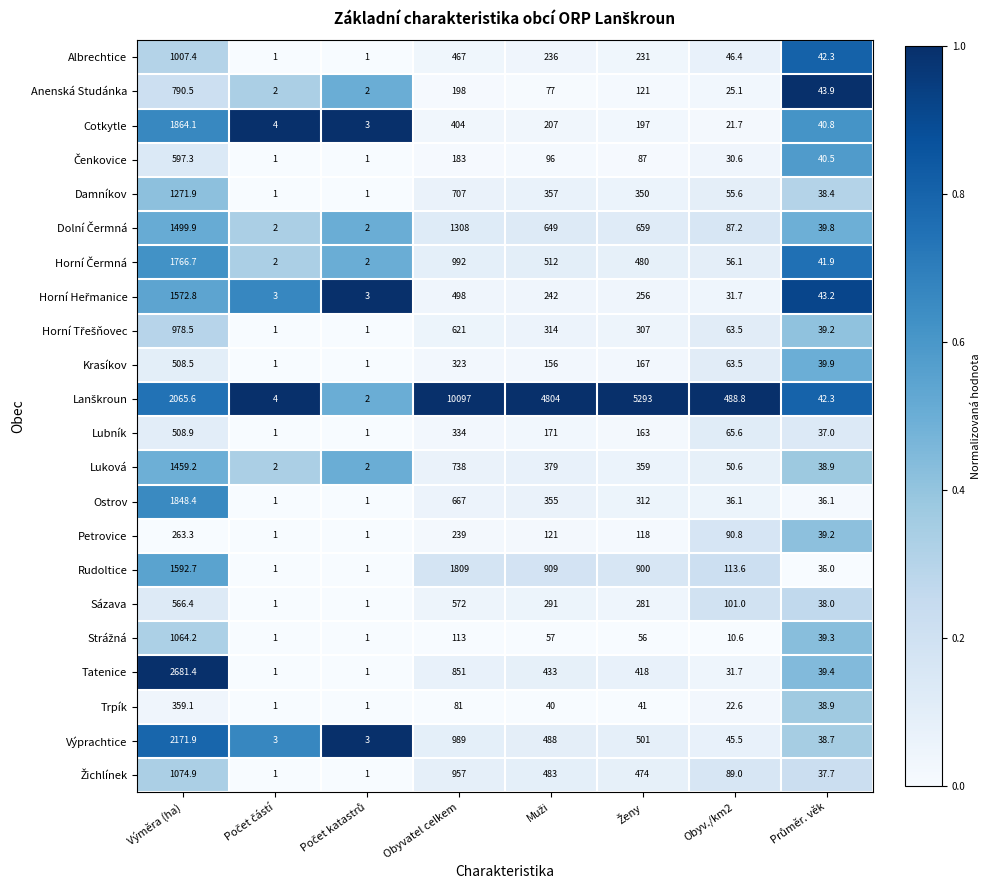

At which category is the sum across all series the highest?

Výměra (ha)